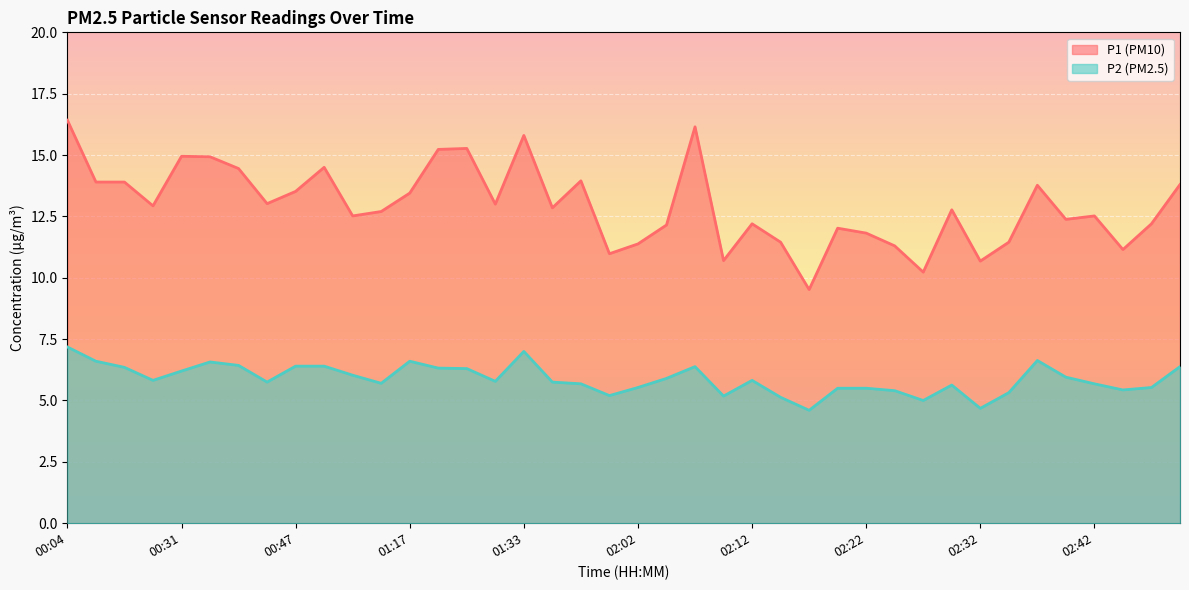

What value does the P2 series have at 01:56?

5.2